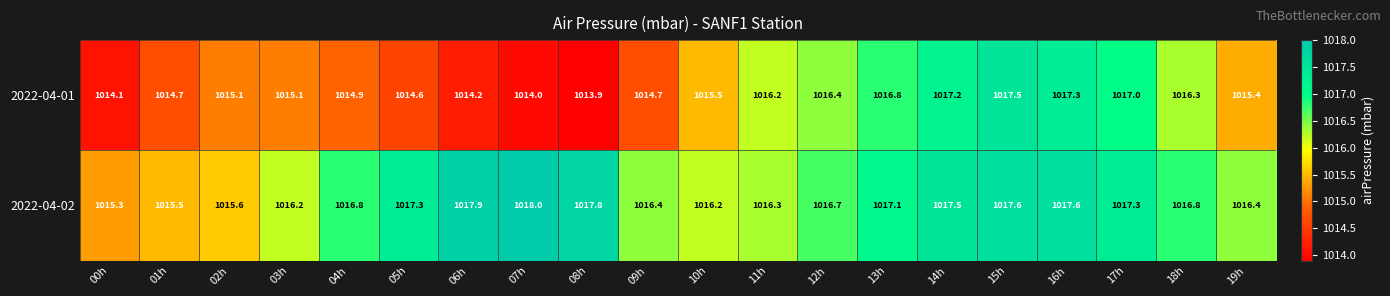

Which category has the highest value across all series?

07h